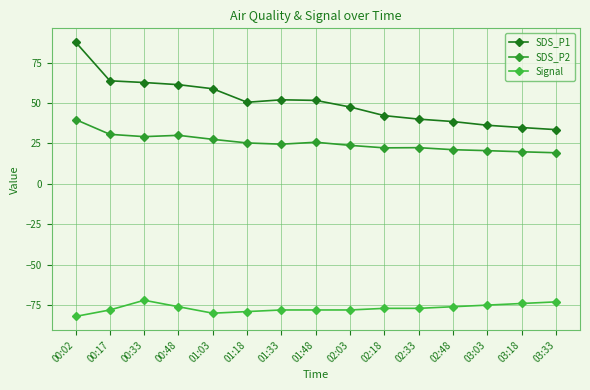

Is this an area chart (filled region under the line)?

No